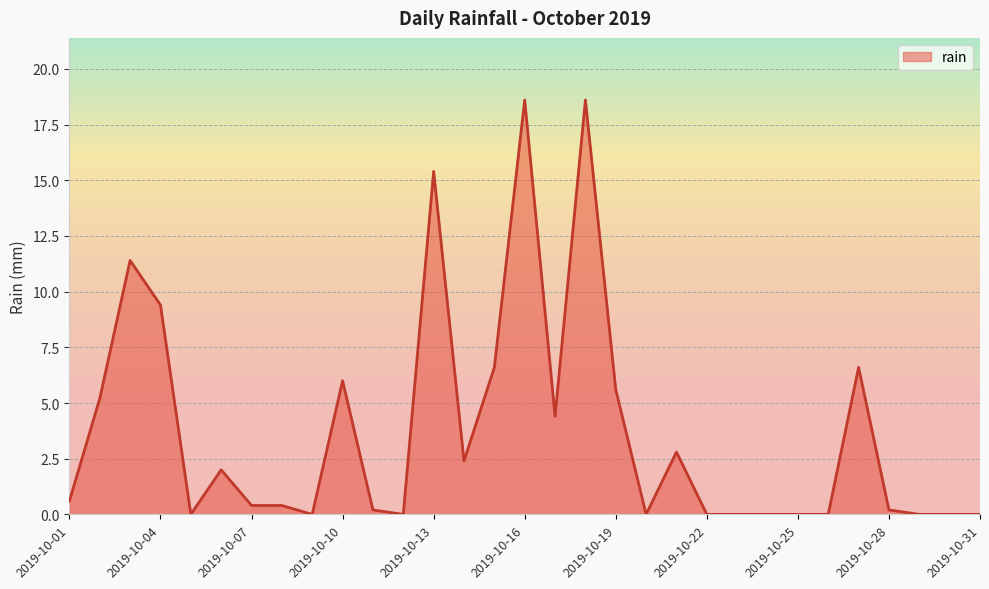

Does the chart display data point markers on the line(s)?

No